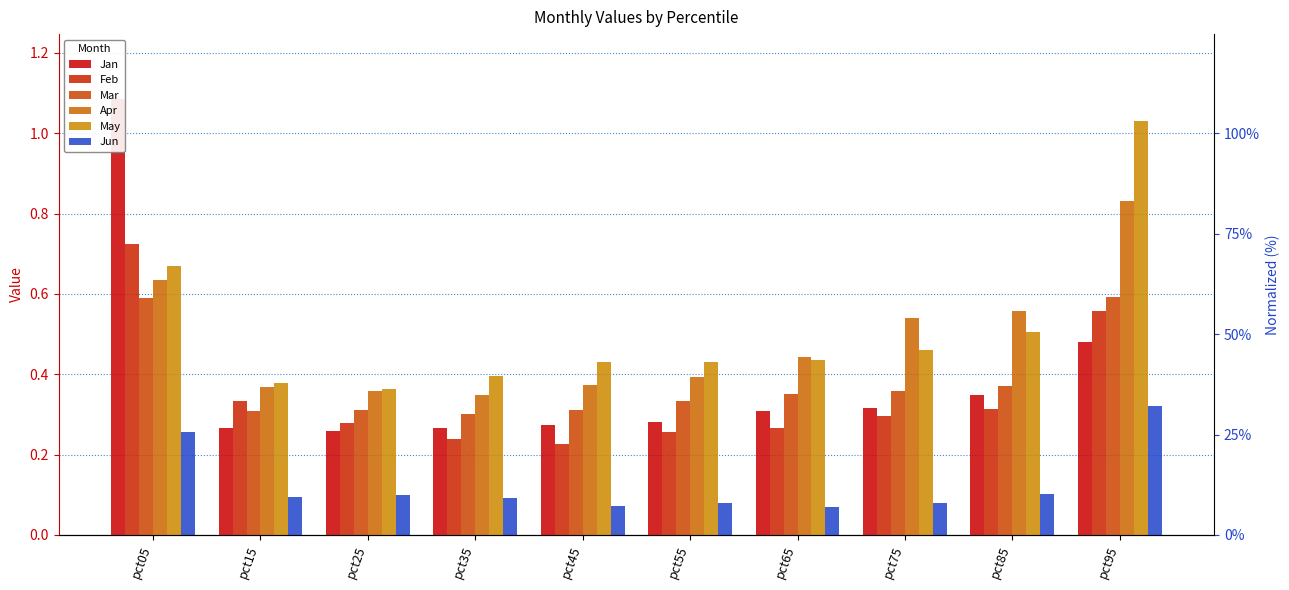

Which category has the lowest value in the Apr series?

pct35